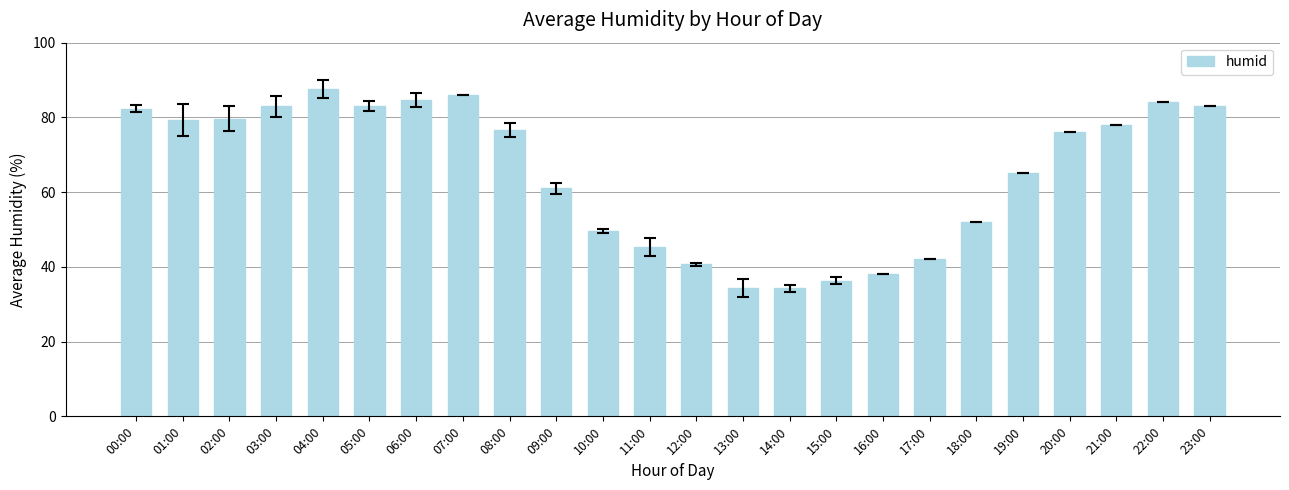

Which label corresponds to the largest value in the chart?

04:00